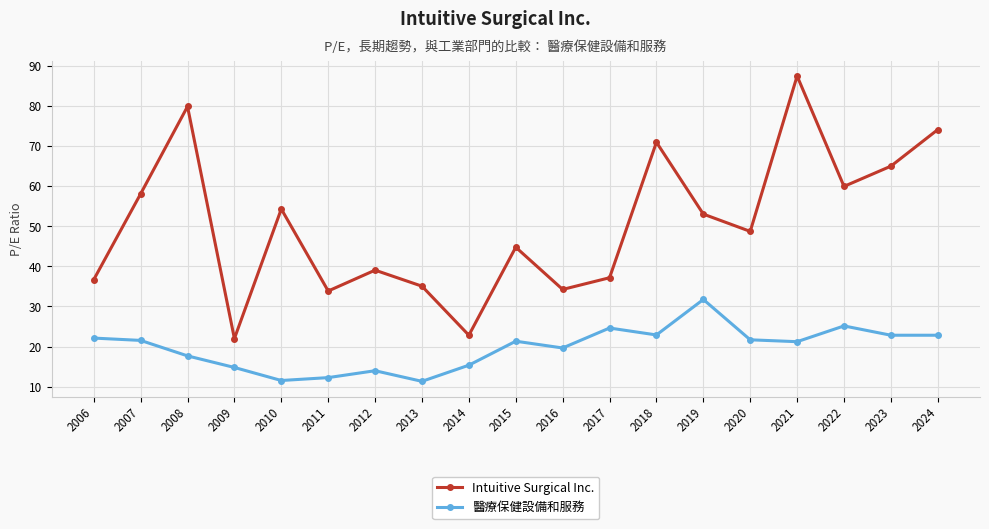

Rank the series by their maximum value, from lowest to highest.

醫療保健設備和服務, Intuitive Surgical Inc.